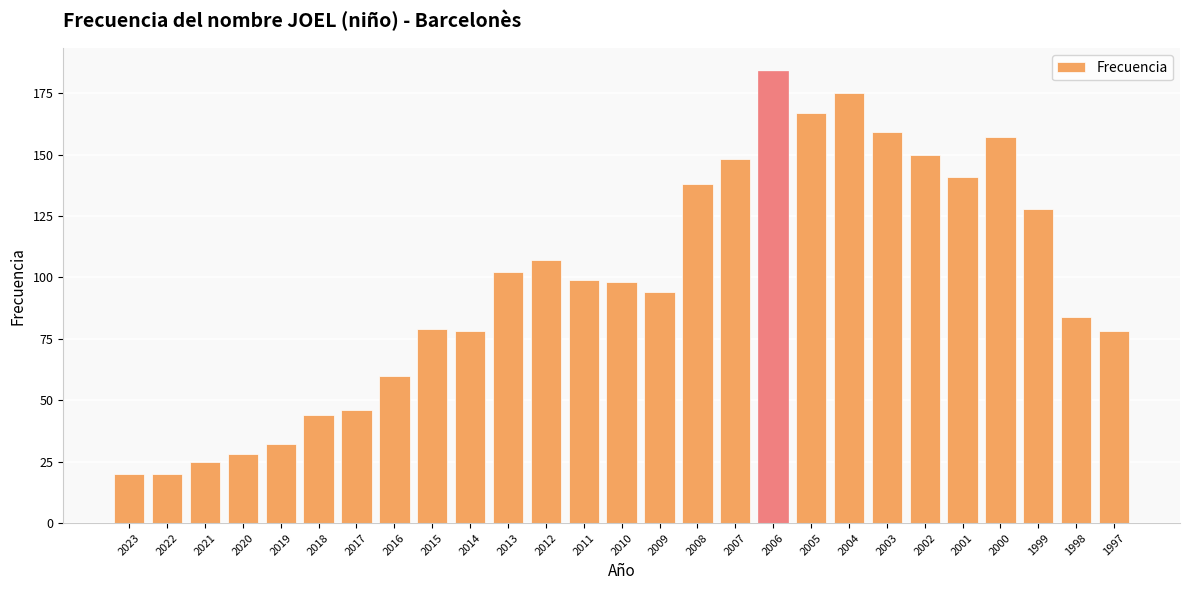

Reading left to right, list all the values displayed in this chart.

2023=20	2022=20	2021=25	2020=28	2019=32	2018=44	2017=46	2016=60	2015=79	2014=78	2013=102	2012=107	2011=99	2010=98	2009=94	2008=138	2007=148	2006=184	2005=167	2004=175	2003=159	2002=150	2001=141	2000=157	1999=128	1998=84	1997=78